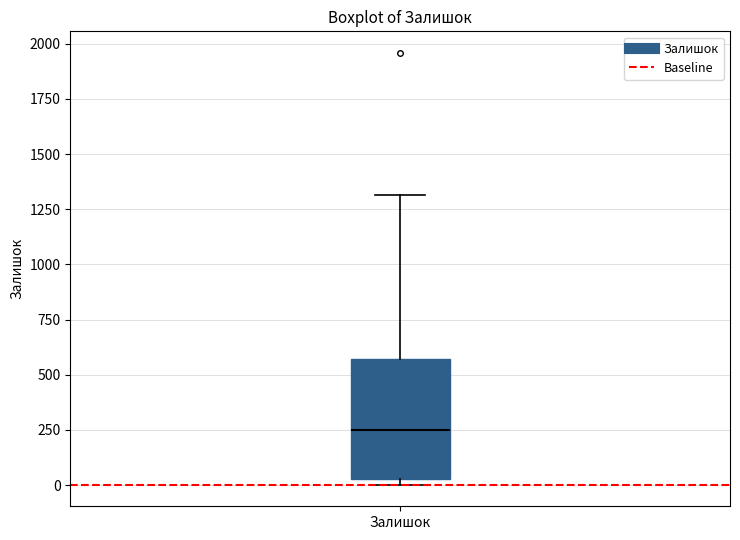

Where does the median line of the box for Залишок sit on the y-axis? The values are not printed on the chart, so give them approximately, as read against the axis.

250